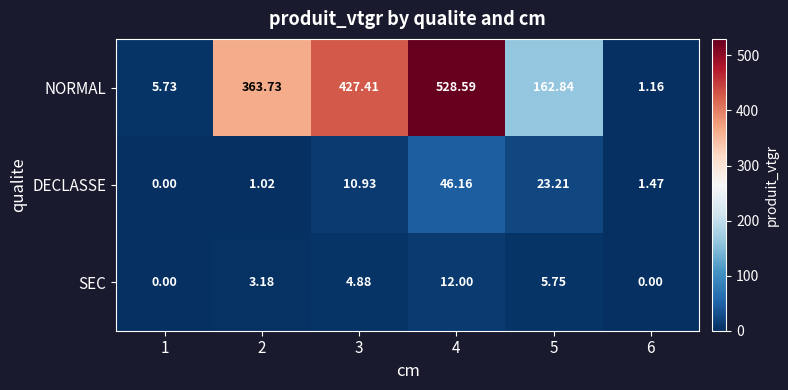

List the series in order of their peak value, lowest first.

SEC, DECLASSE, NORMAL